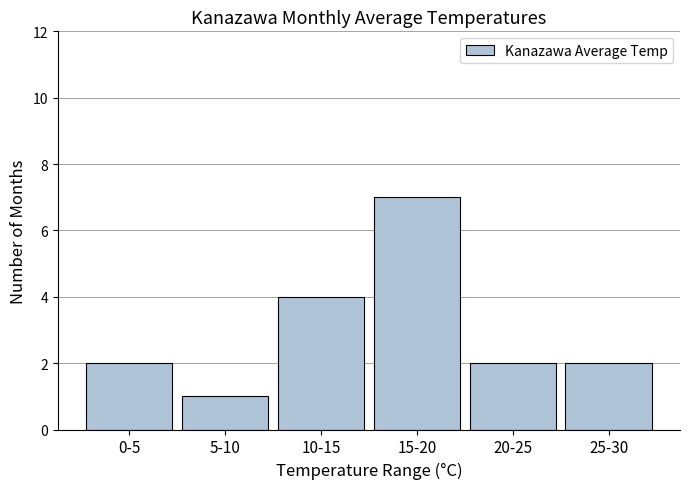

Reading left to right, what are all the values shown in this chart?

0-5=2	5-10=1	10-15=4	15-20=7	20-25=2	25-30=2